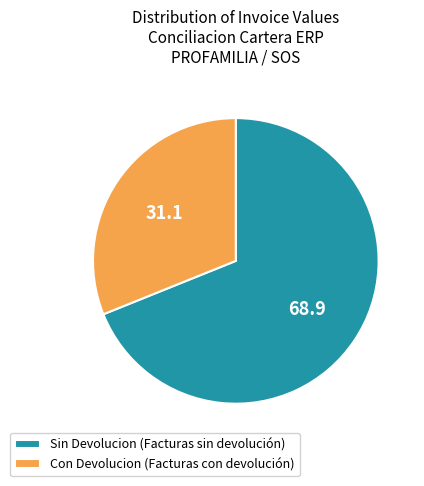

Does Con Devolucion (Facturas con devolución) account for over 50% of the chart?

No